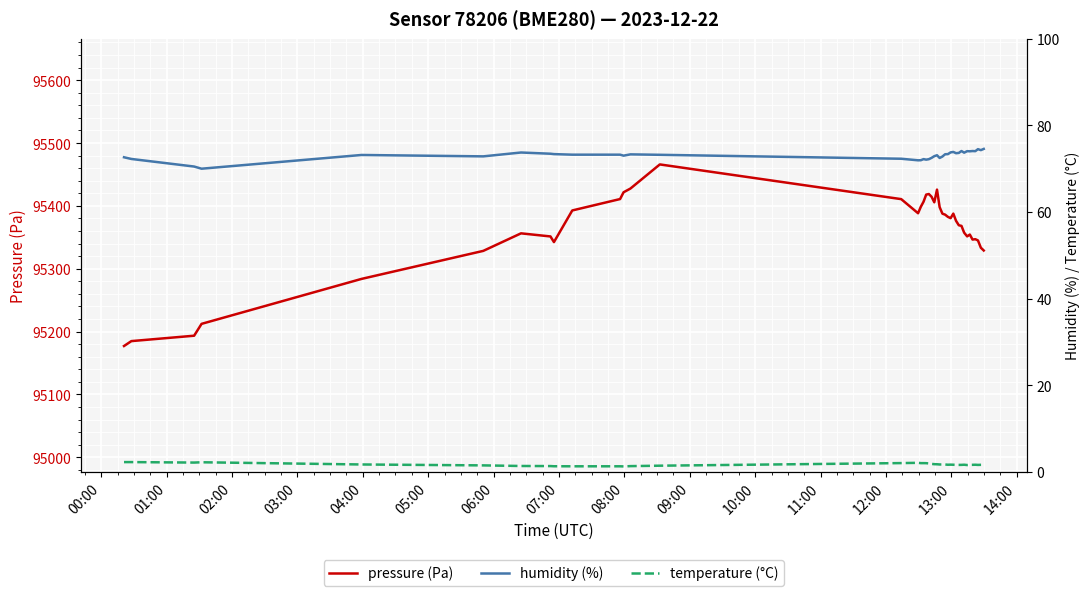

What is the lowest value of the pressure (Pa) series?

95177.1